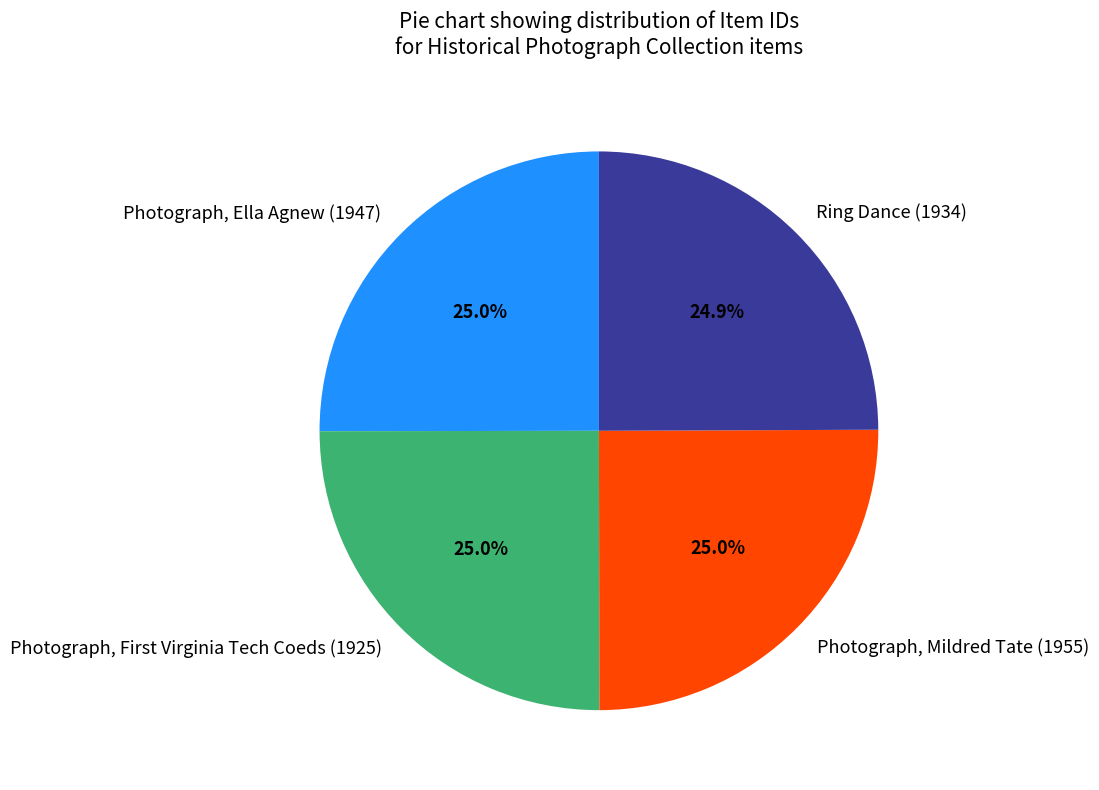

Does any single category account for the majority?

No